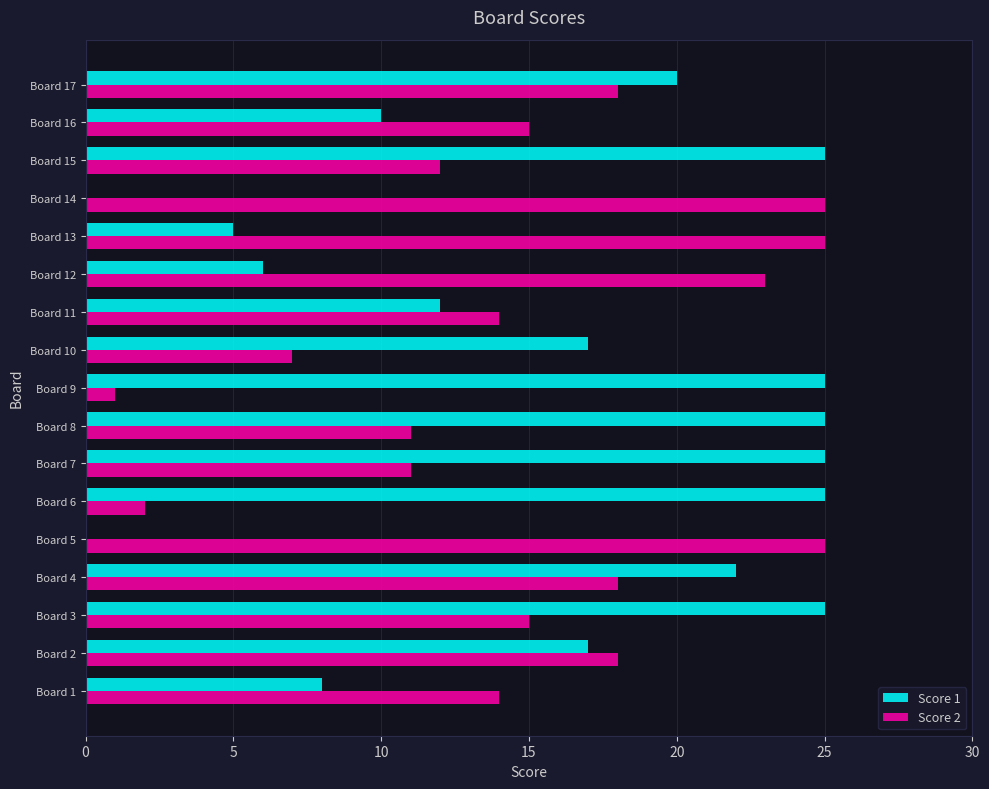

The Score 1 series shows 30 at Board 17. True or false?

False